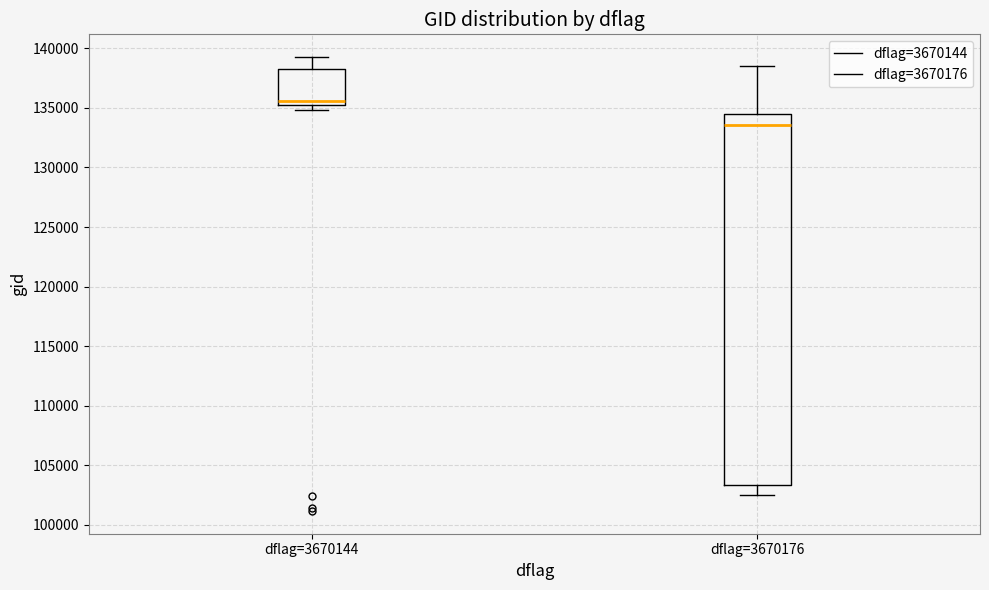

Which box is the tallest, from its lower edge to its upper edge?

dflag=3670176